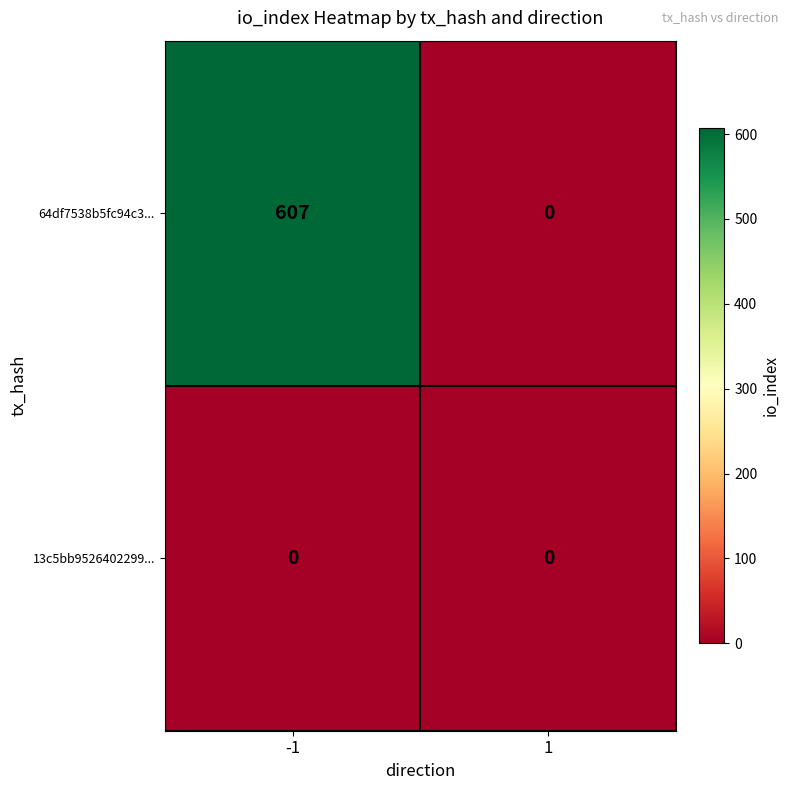

Which series has the largest range (max minus min)?

64df7538b5fc94c3...